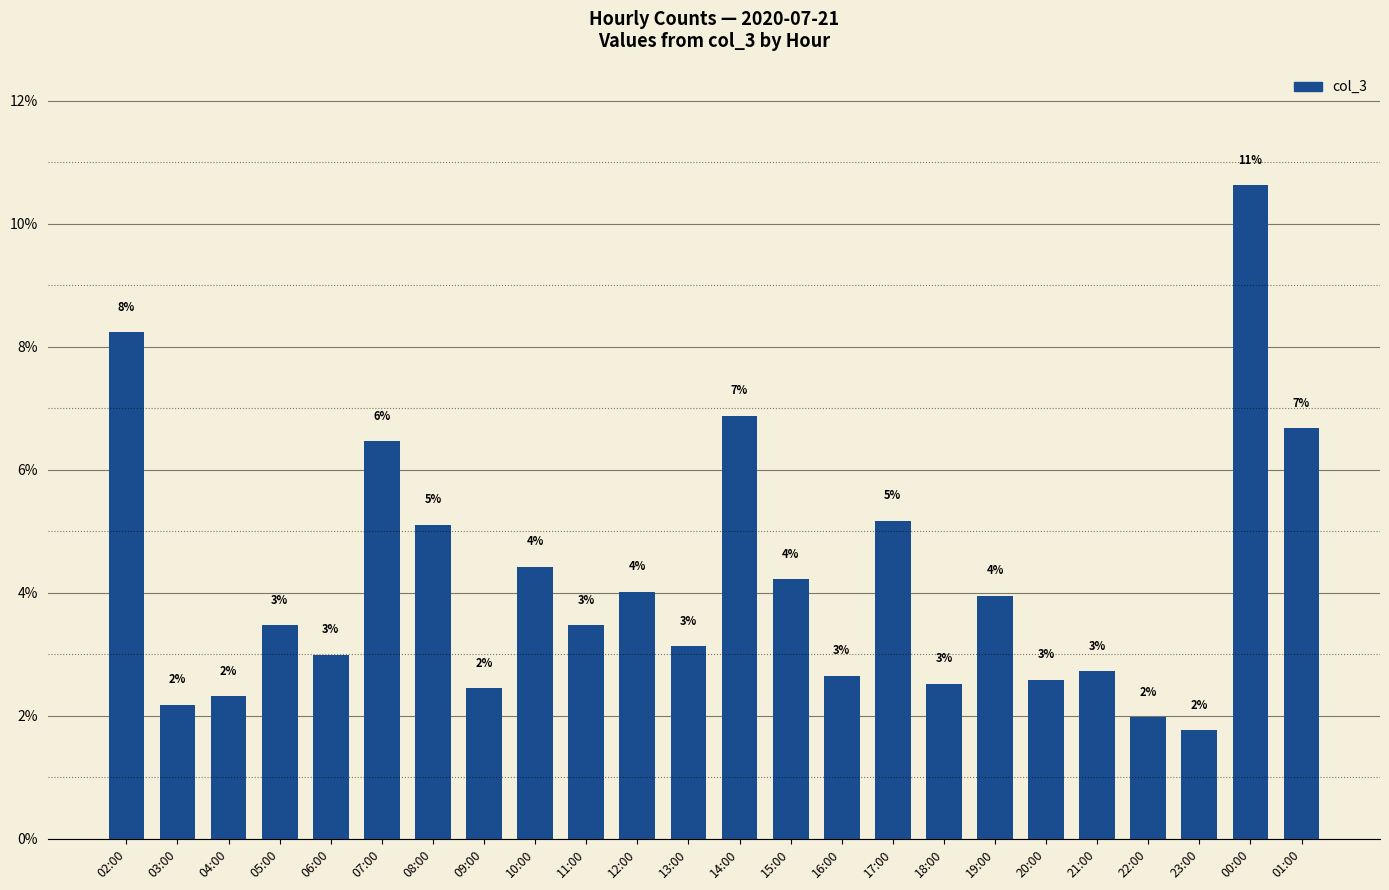

What is the label of the 8th bar from the right?

18:00